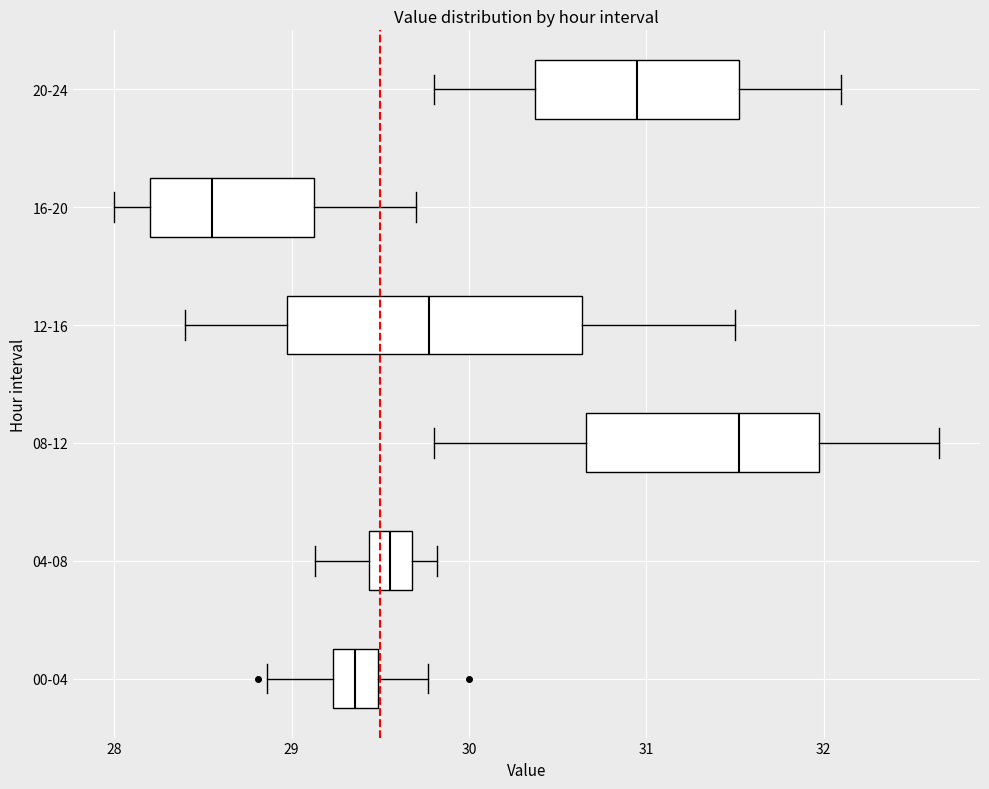

Reading bottom to top, read every box against the x-axis: the position of its median line, the range the box covers, and the ends of its whiskers. The values are not printed on the chart, so give them approximately, as read against the axis.

00-04: median 29.4, box 29.2 to 29.5, whiskers 28.9 to 29.8
04-08: median 29.6, box 29.4 to 29.7, whiskers 29.1 to 29.8
08-12: median 31.5, box 30.7 to 32.0, whiskers 29.8 to 32.7
12-16: median 29.8, box 29.0 to 30.6, whiskers 28.4 to 31.5
16-20: median 28.6, box 28.2 to 29.1, whiskers 28.0 to 29.7
20-24: median 31.0, box 30.4 to 31.5, whiskers 29.8 to 32.1